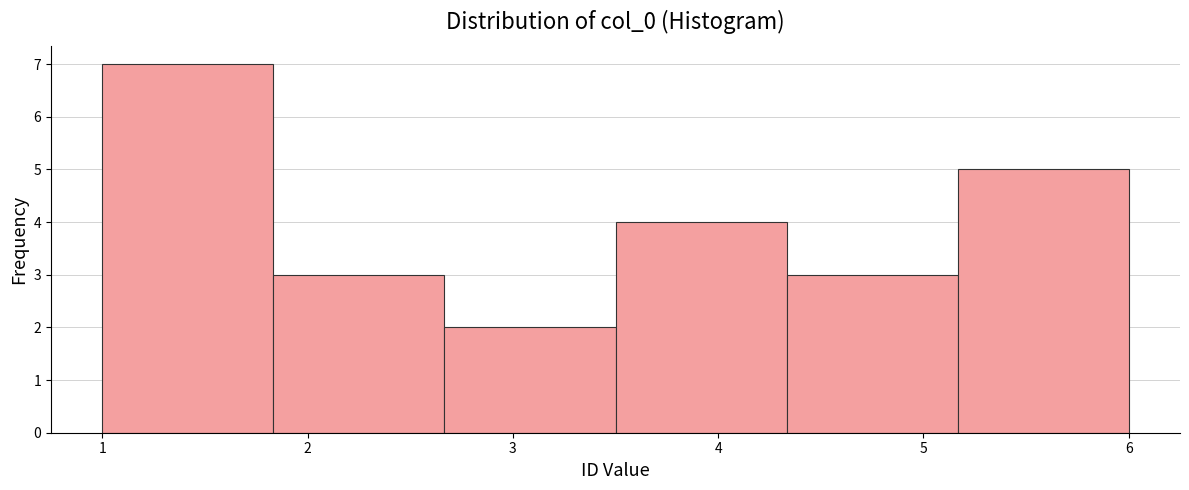

How tall is the bar that spans 5.2 to 6.0 on the x-axis? Neither the bar edges nor the heights are printed on the chart, so give them approximately, as read against the axes.

5